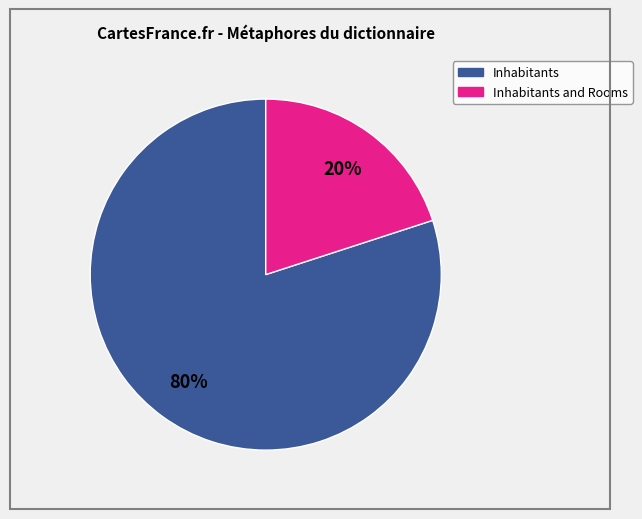

To the nearest percent, what is the difference between the largest and smallest slice percentages?

60%